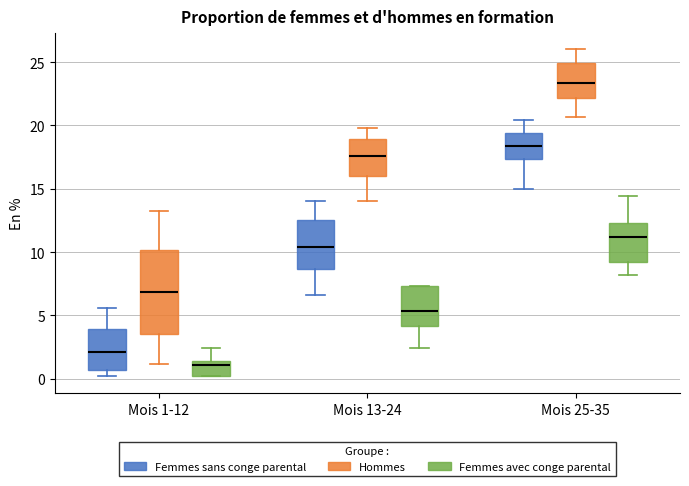

Comparing the boxes themselves (not the whiskers), which one is the tallest?

Mois 1-12 (Hommes)